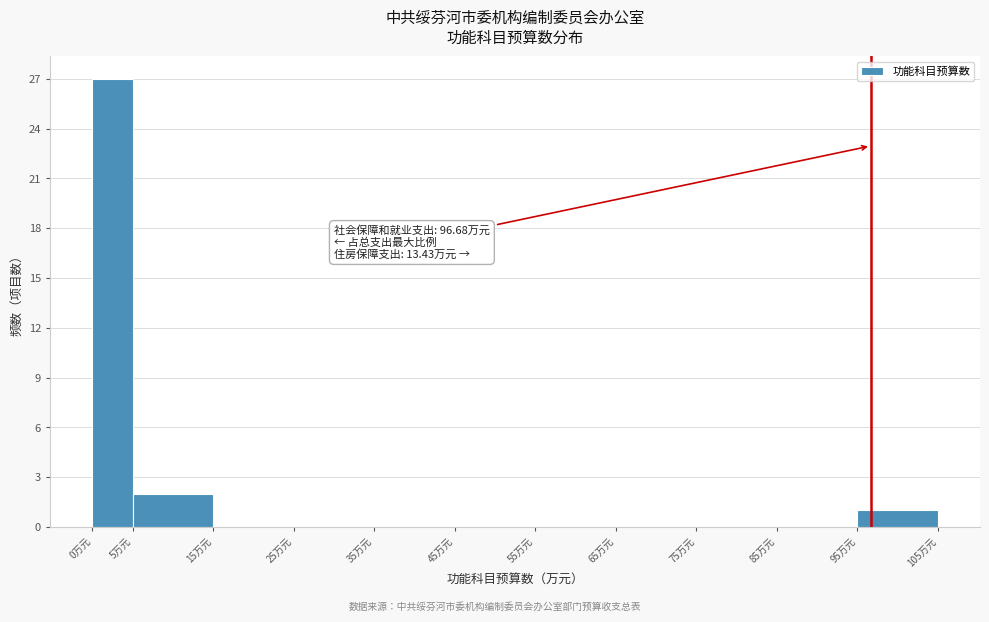

Over which range of the x-axis is the bar tallest?

0 to 5